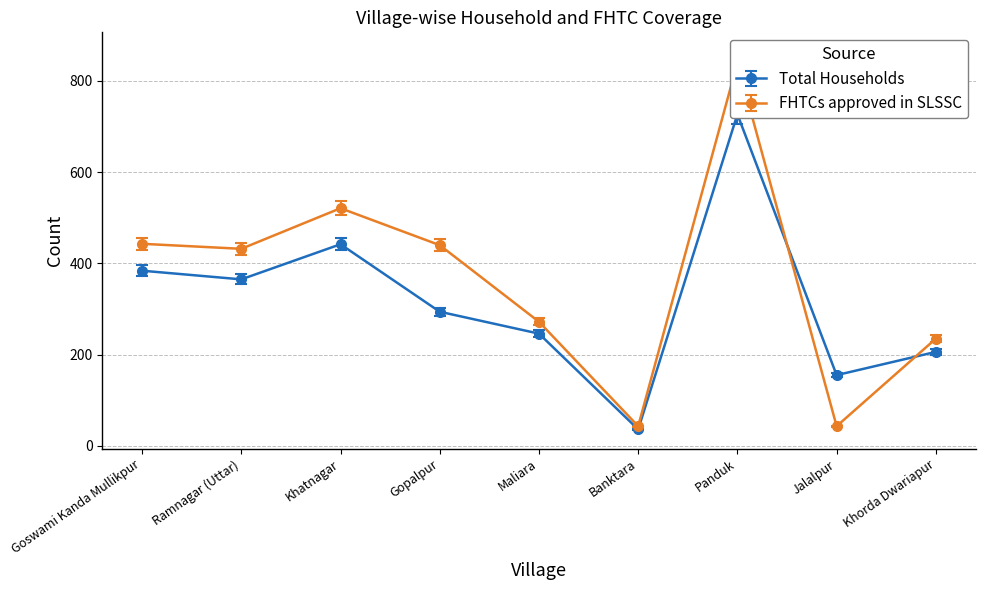

Count the number of data series in this chart.

2